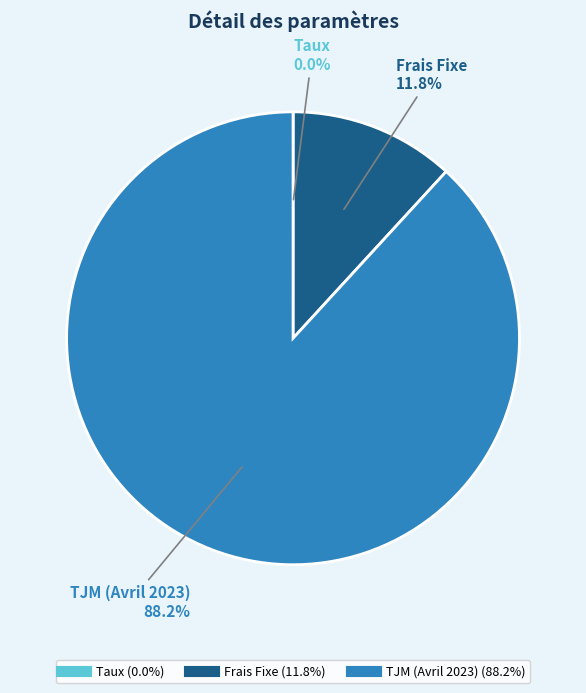

Combined, what portion of the pie is TJM (Avril 2023) and Frais Fixe?

100.0%